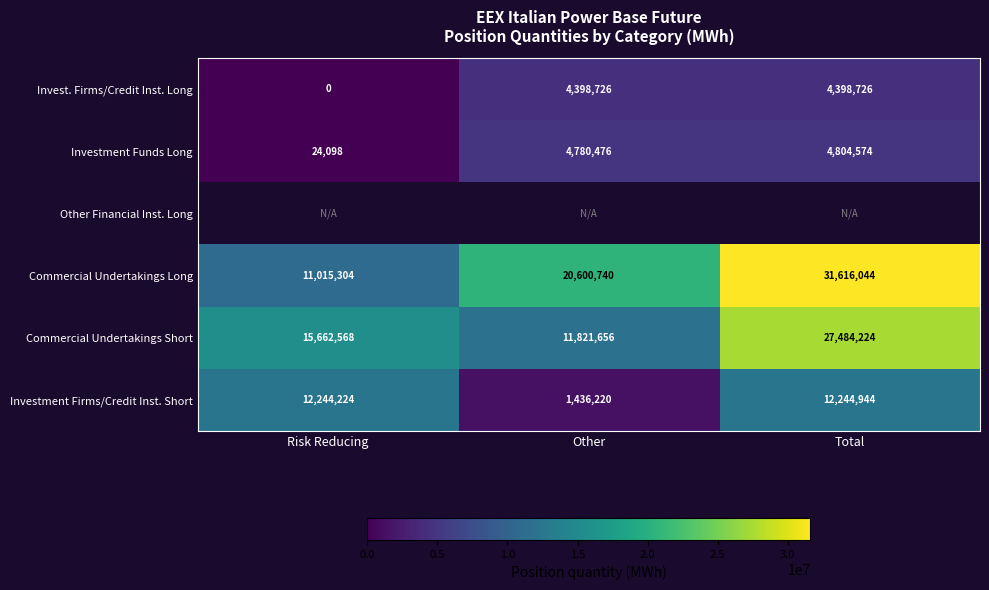

What is the sum of all Commercial Undertakings Long values?

63232088